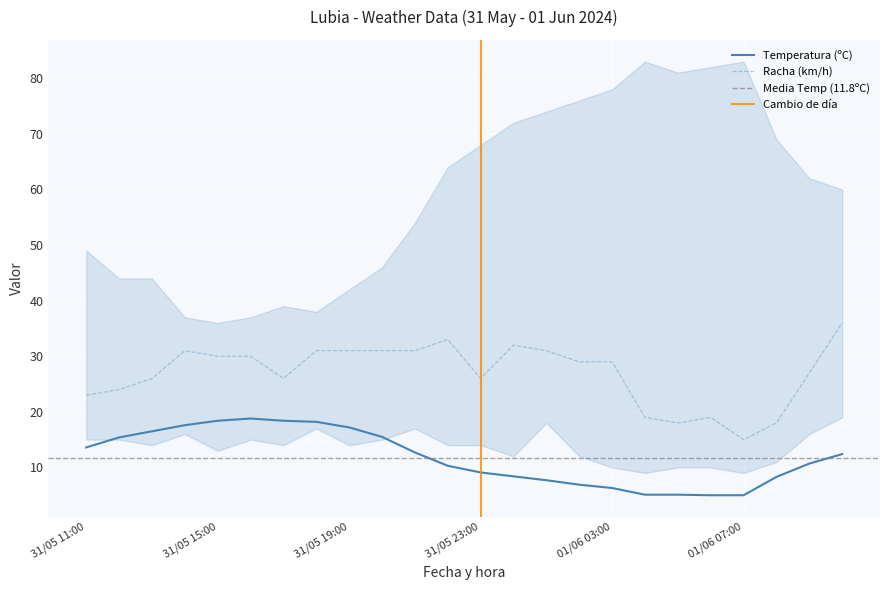

The Racha (km/h) series shows 11.2 at 01/06 05:00. True or false?

False